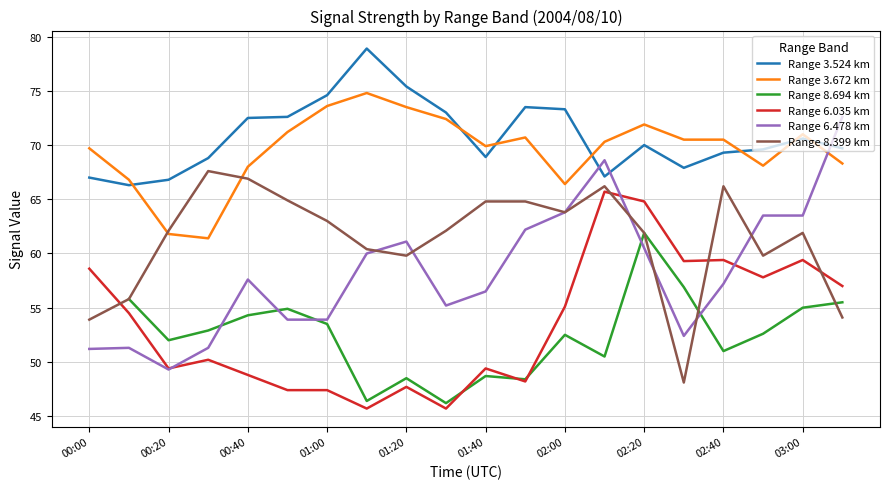

What is the maximum value for Range 3.672 km?

74.8